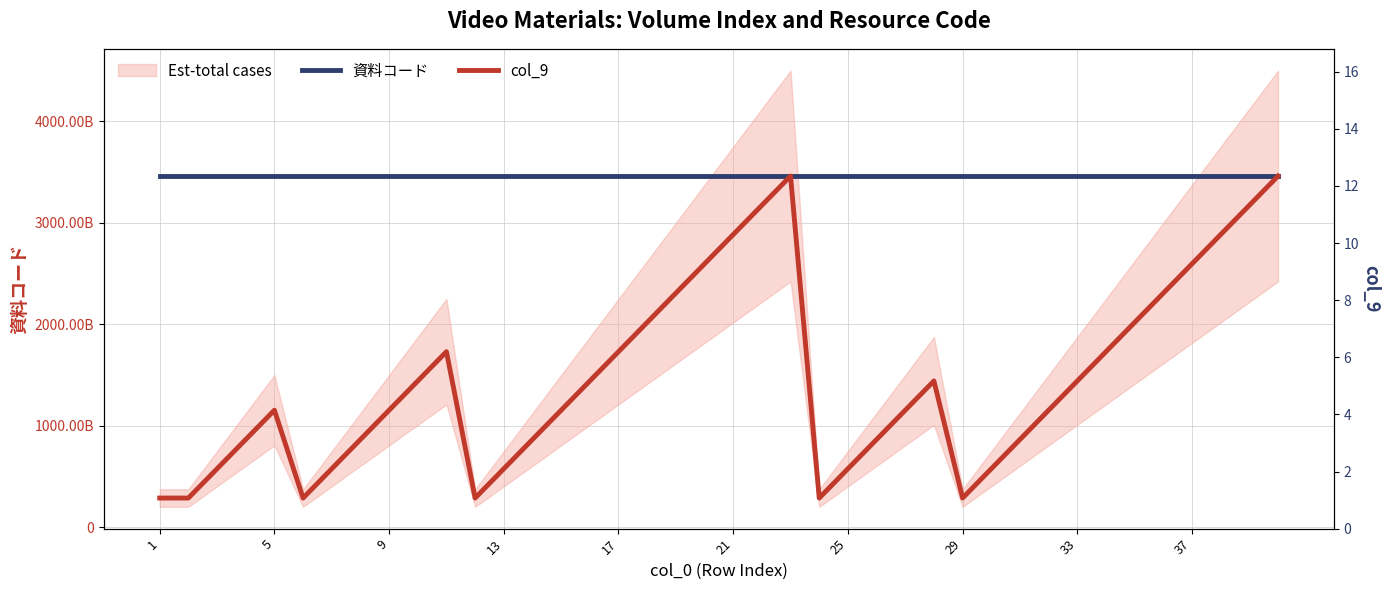

Reading left to right, extract all data points from this chart.

資料コード: 3460039003132.0	3460039003197.0	3460039003203.0	3460039003212.0	3460039003221.0	3460039003230.0	3460039003240.0	3460039003259.0	3460039003268.0	3460039003277.0	3460039003286.0	3460039003016.0	3460039003025.0	3460039003034.0	3460039003043.0	3460039003052.0	3460039003061.0	3460039003070.0	3460039003080.0	3460039003099.0	3460039003105.0	3460039003114.0	3460039003123.0	3460039003141.0	3460039003150.0	3460039003160.0	3460039003179.0	3460039003188.0	3460039001076.0	3460039001085.0	3460039001094.0	3460039001100.0	3460039001110.0	3460039001129.0	3460039001138.0	3460039001147.0	3460039001156.0	3460039001165.0	3460039001174.0	3460039001183.0
col_9: 288336583333.3	288336583333.3	576673166666.7	865009750000.0	1153346333333.3	288336583333.3	576673166666.7	865009750000.0	1153346333333.3	1441682916666.7	1730019500000.0	288336583333.3	576673166666.7	865009750000.0	1153346333333.3	1441682916666.7	1730019500000.0	2018356083333.3	2306692666666.7	2595029250000.0	2883365833333.3	3171702416666.7	3460039000000.0	288336583333.3	576673166666.7	865009750000.0	1153346333333.3	1441682916666.7	288336583333.3	576673166666.7	865009750000.0	1153346333333.3	1441682916666.7	1730019500000.0	2018356083333.3	2306692666666.7	2595029250000.0	2883365833333.3	3171702416666.7	3460039000000.0